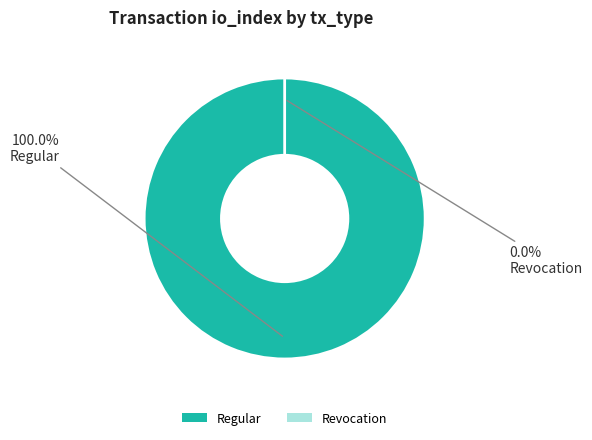

What is the change in value from Regular (io_index=85) to Revocation (io_index=0)?

-85